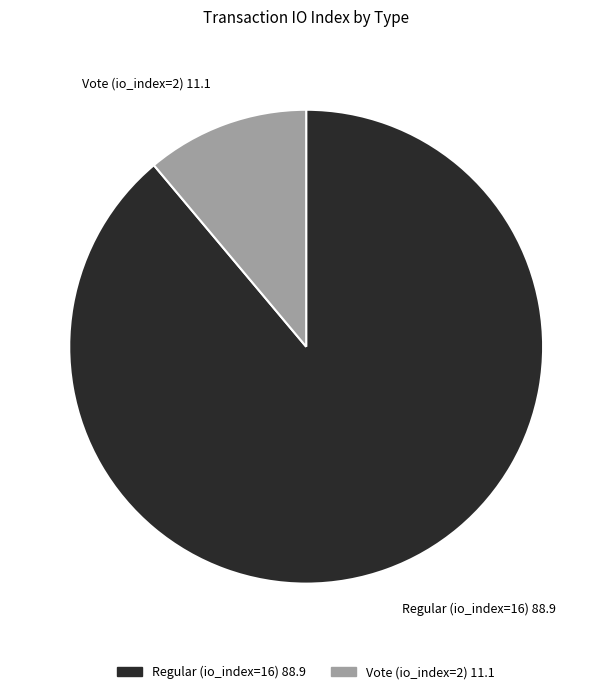

True or false: Vote (io_index=2) 11.1 accounts for 19% of the total.

False